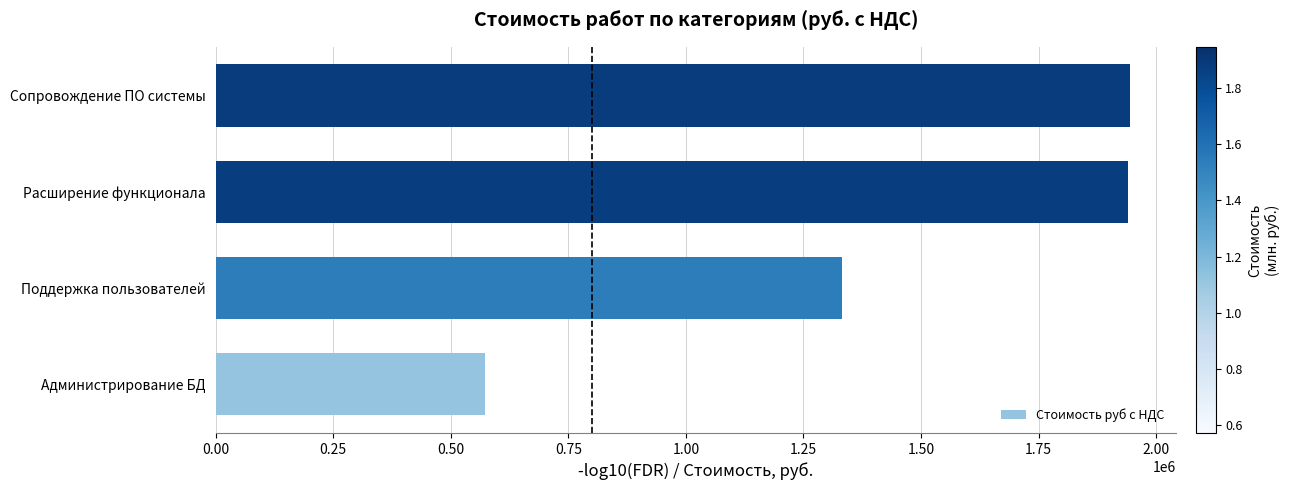

What is the change in value from Администрирование БД to Поддержка пользователей?

+757675